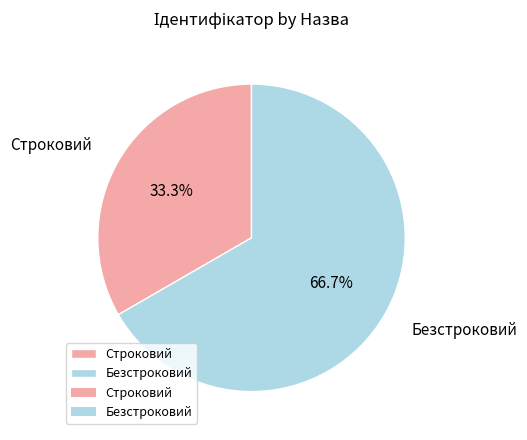

To the nearest percent, what portion does Безстроковий represent?

67%